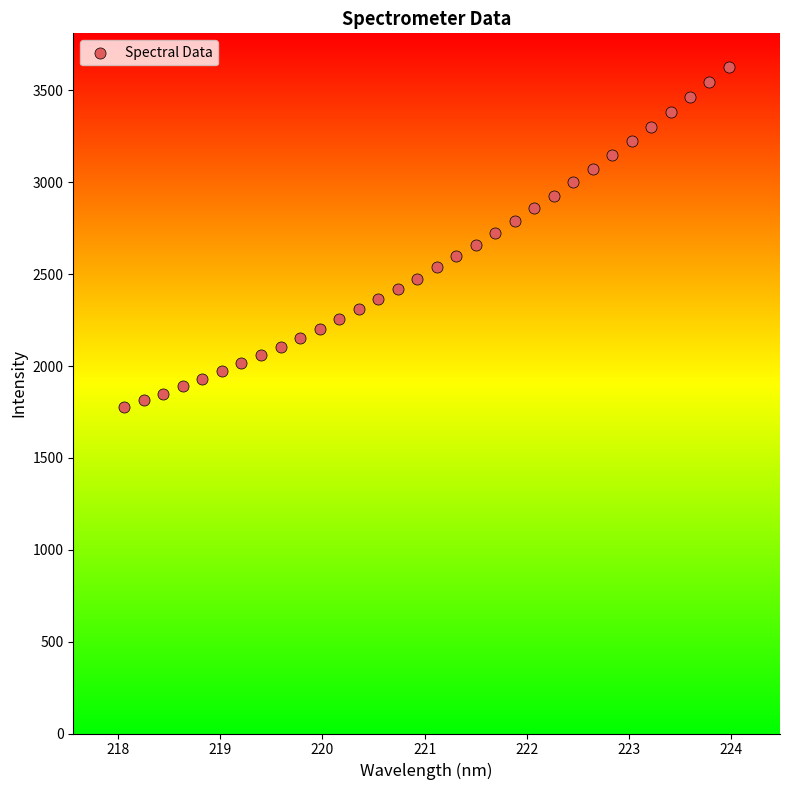

What is the range of Y values (max minus min)?

1853.4